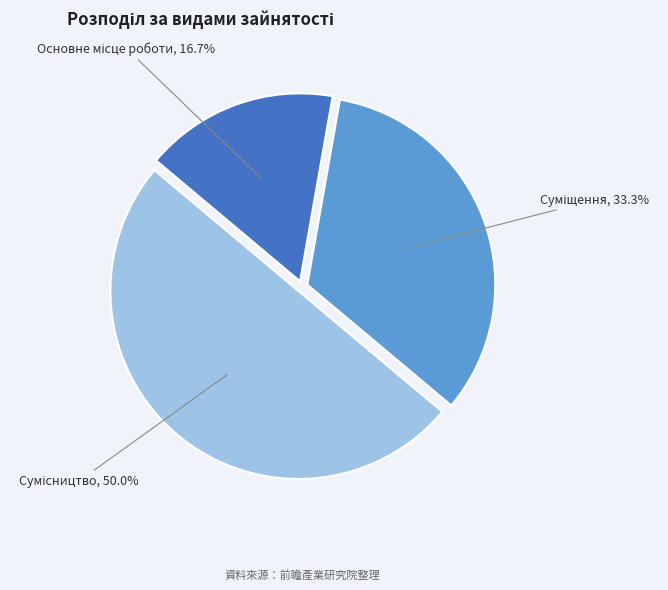

Count the number of slices in the pie.

3